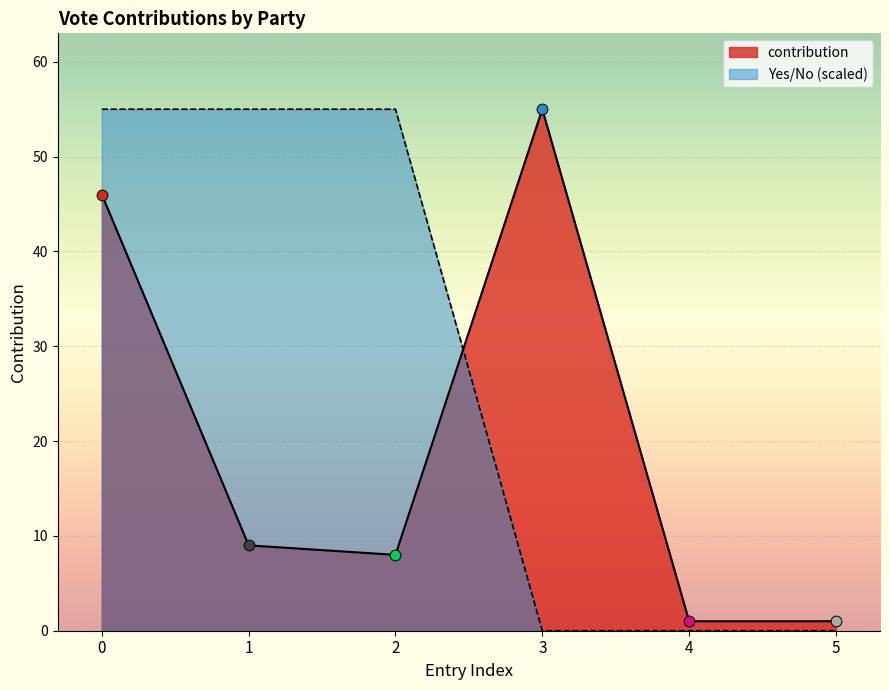

What are all the series names shown in the legend?

contribution, Yes/No (scaled)